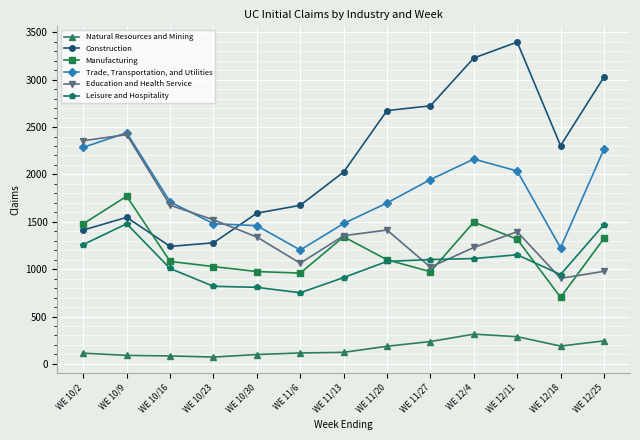

What is the label of the 10th point from the right?

WE 10/23